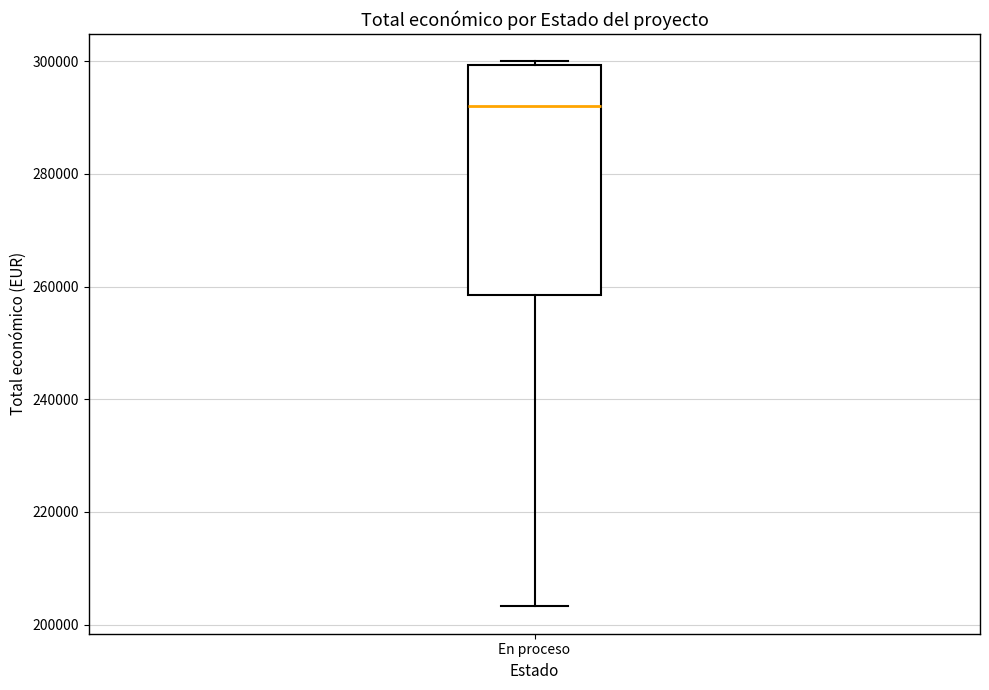

Where does the median line of the box for En proceso sit on the y-axis? The values are not printed on the chart, so give them approximately, as read against the axis.

292000